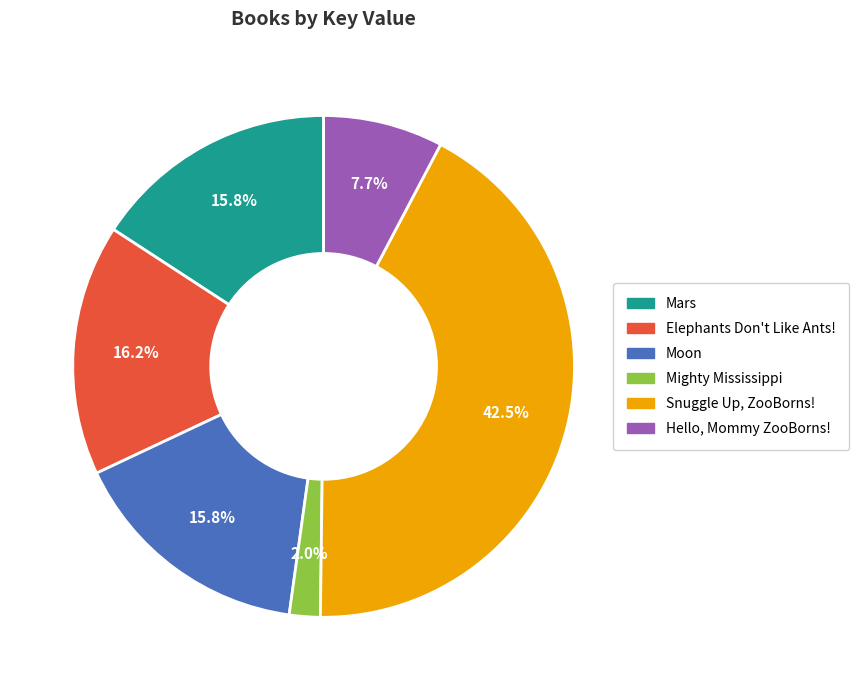

What percentage is NOT represented by Elephants Don't Like Ants!?

83.8%